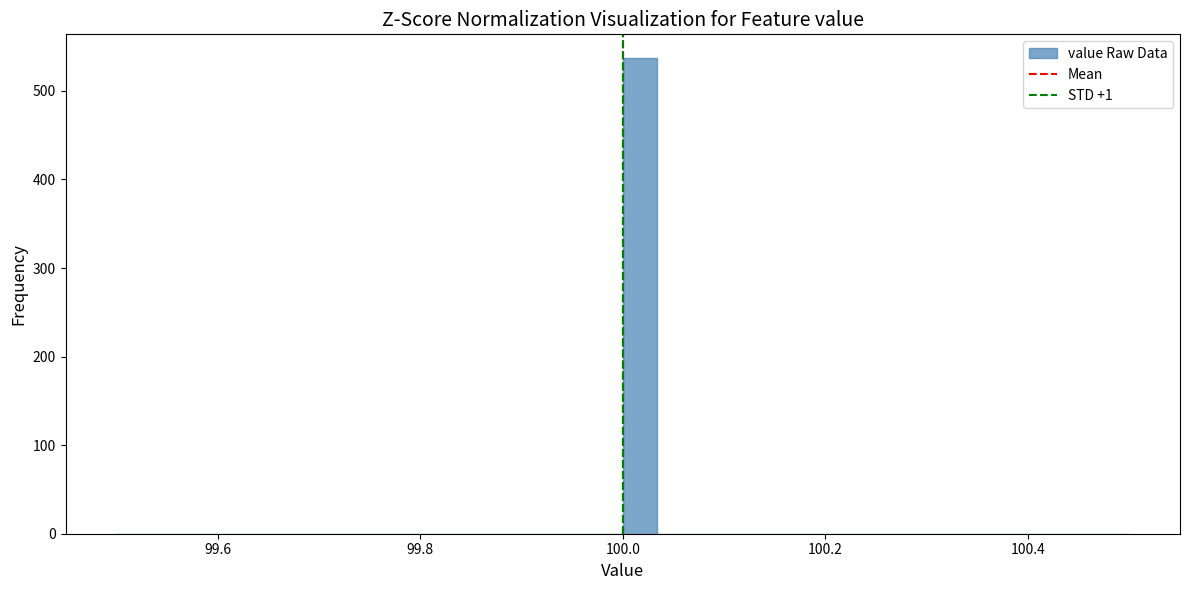

Around what value on the x-axis is the tallest bar? Give the approximate position of its centre, as read against the axis.

100.02